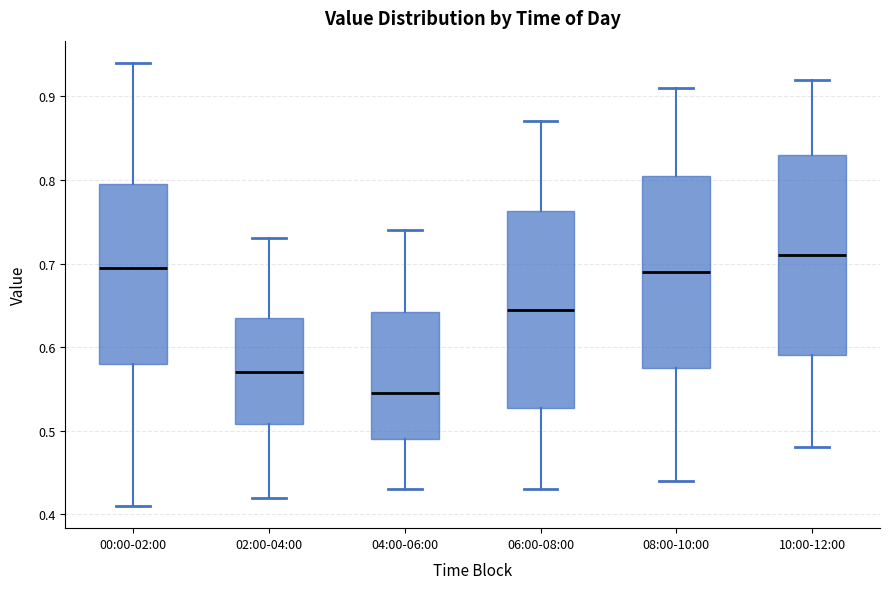

Which box's median line is the highest?

10:00-12:00